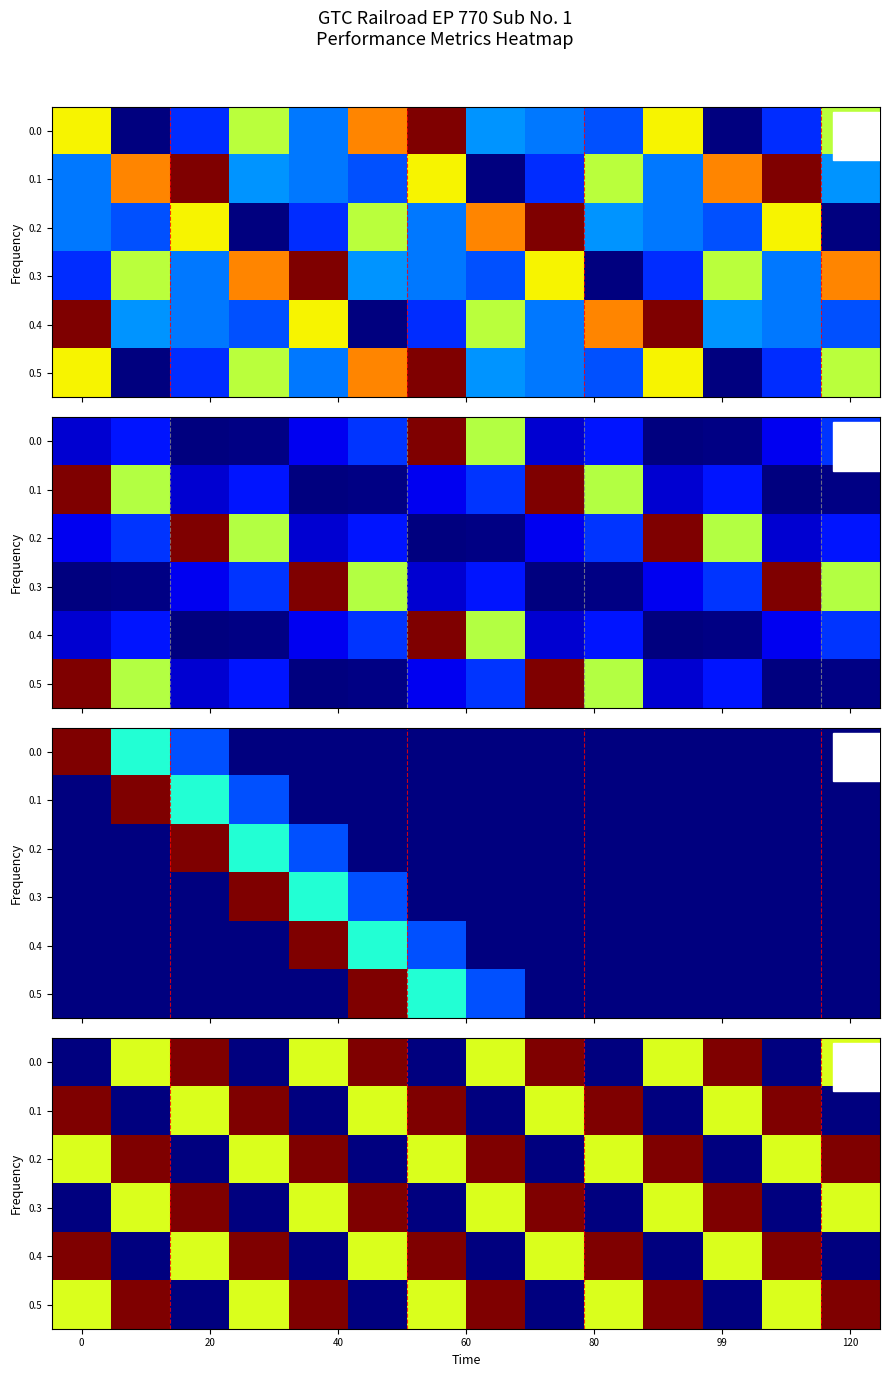

Rank the series by their maximum value, from highest to lowest.

0.0, 0.1, 0.2, 0.3, 0.4, 0.5